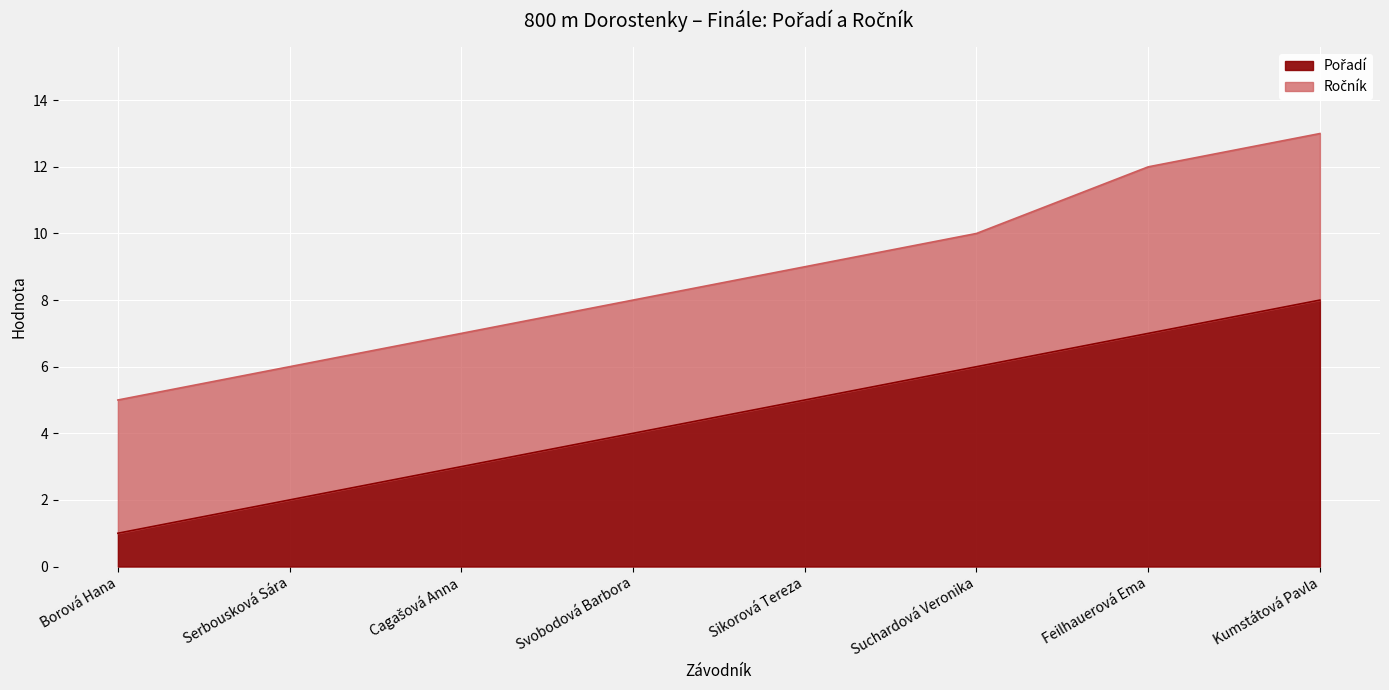

What is the maximum value shown in the chart?

8